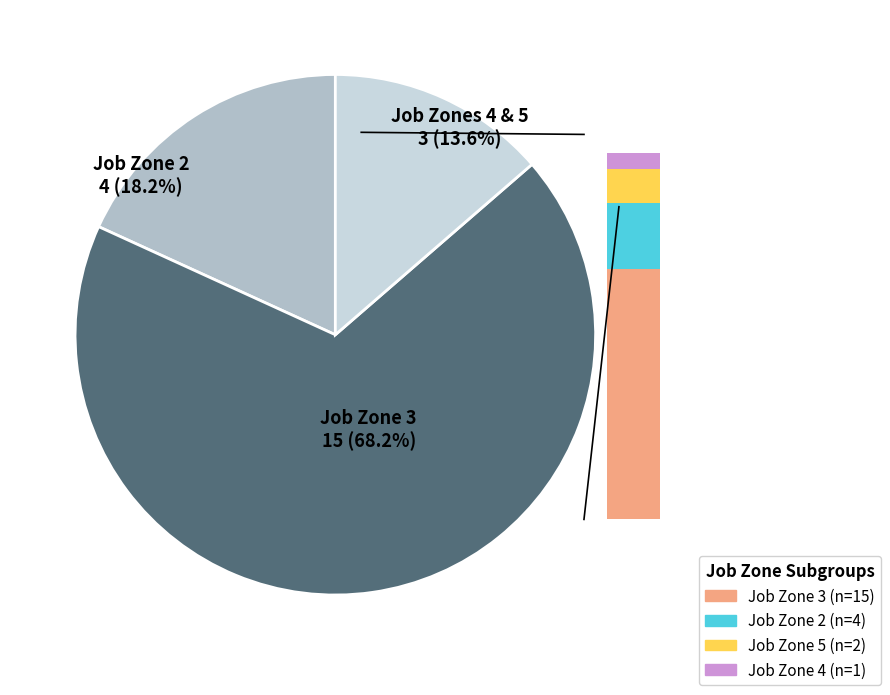

Between Job Zone 5 and Job Zone 3, which is larger?

Job Zone 3